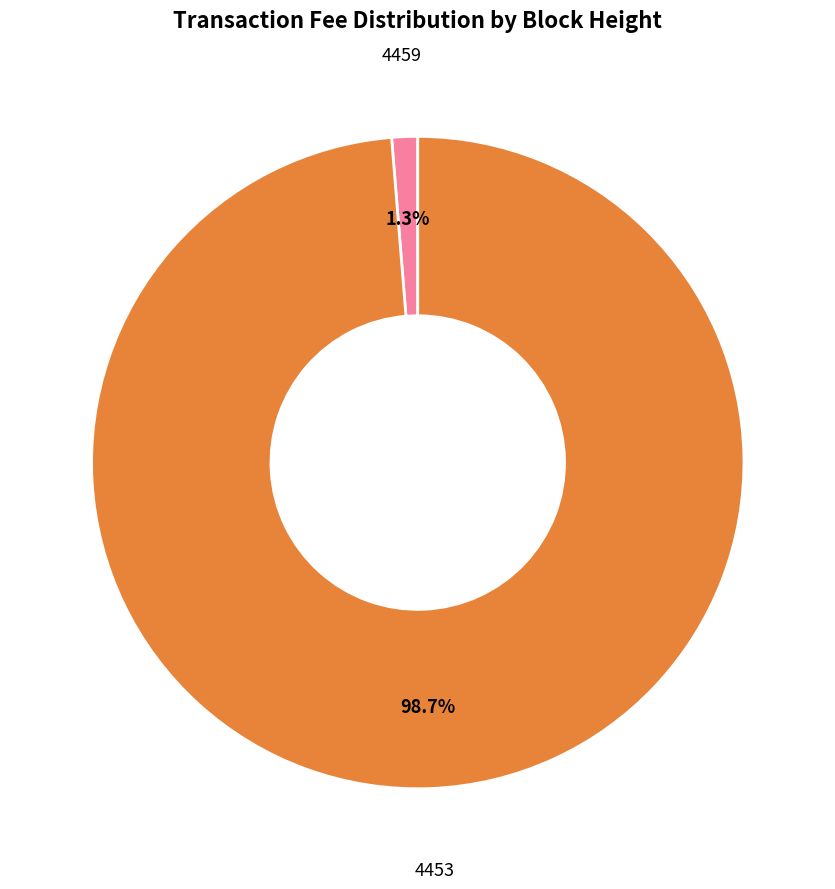

Is it true that 4459 is 12% of the pie?

False